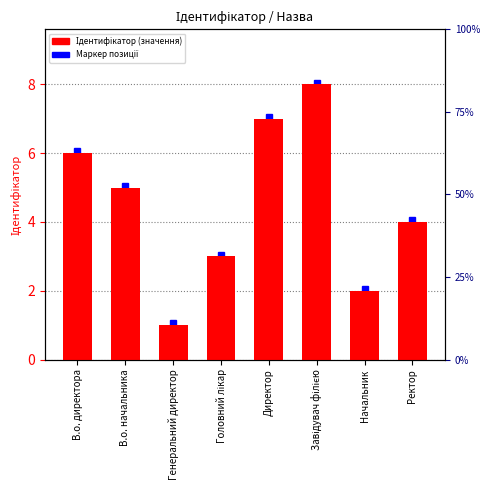

Between Начальник and В.о. директора, which is larger?

В.о. директора